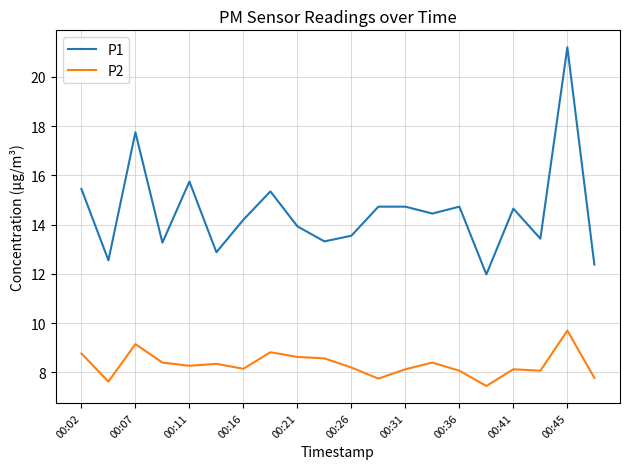

What is the minimum value shown in the chart?

7.5